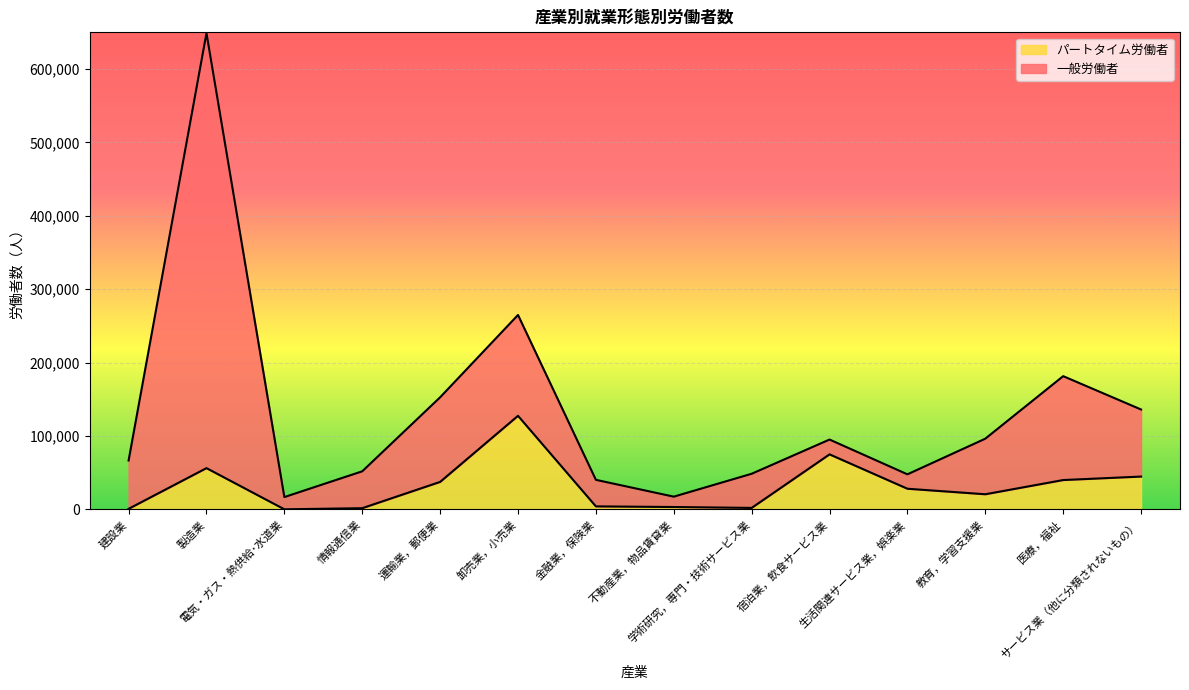

What is the minimum value shown in the chart?

225